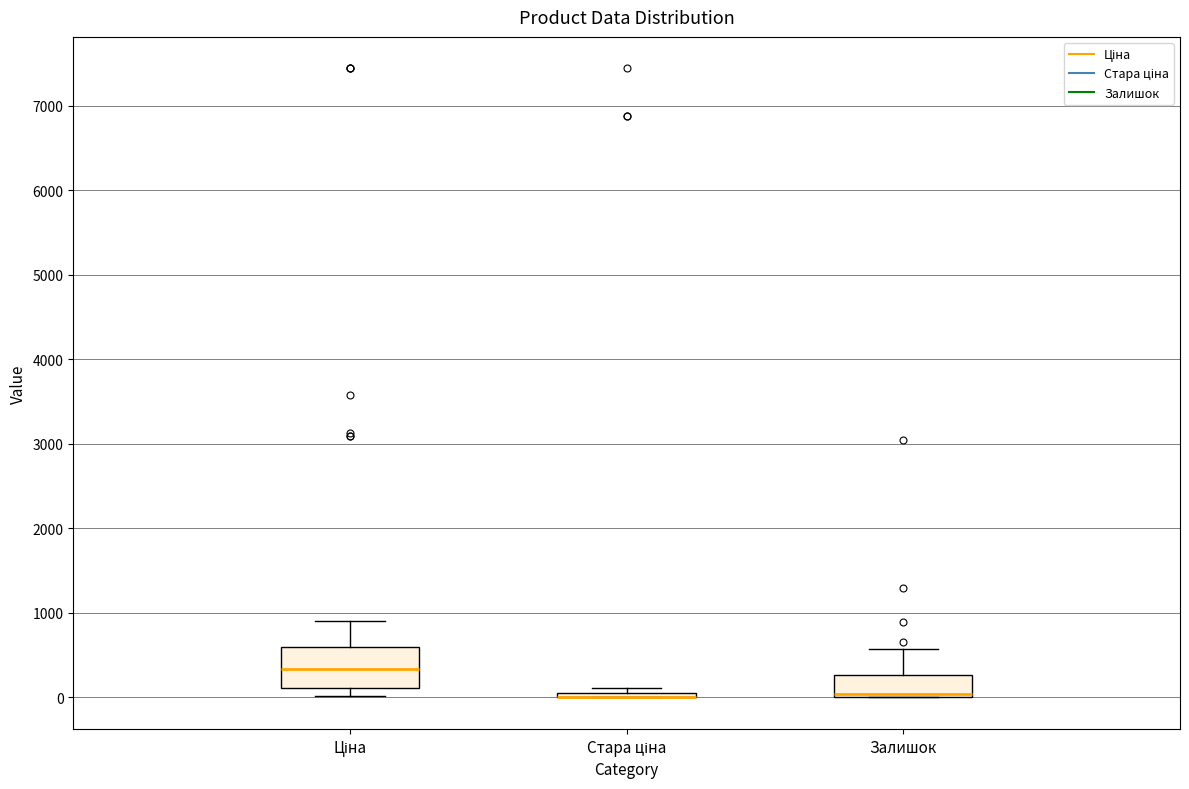

Comparing the boxes themselves (not the whiskers), which one is the tallest?

Ціна